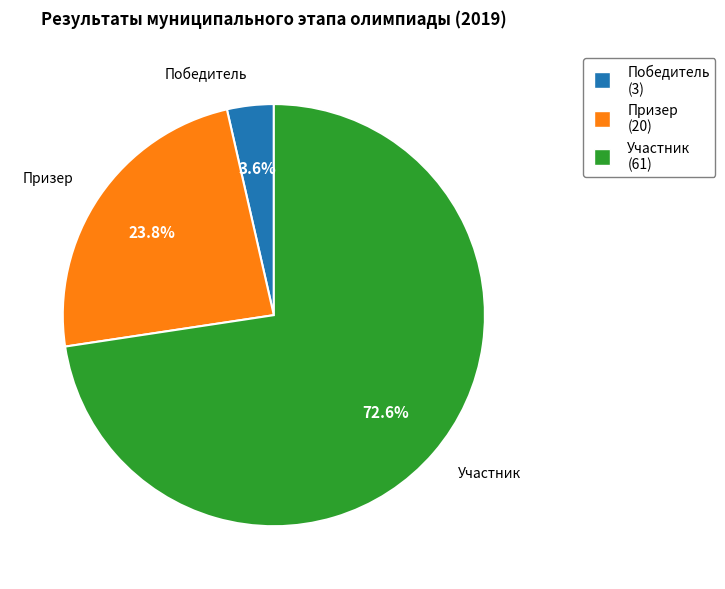

The Призер slice represents 38% of the pie. True or false?

False